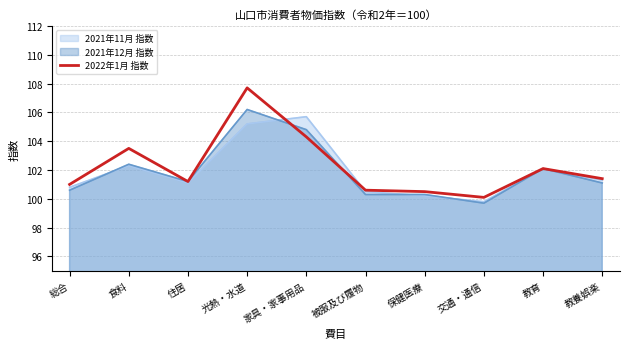

Rank the categories by value from highest to lowest.

光熱・水道, 家具・家事用品, 食料, 教育, 教養娯楽, 住居, 総合, 被服及び履物, 保健医療, 交通・通信